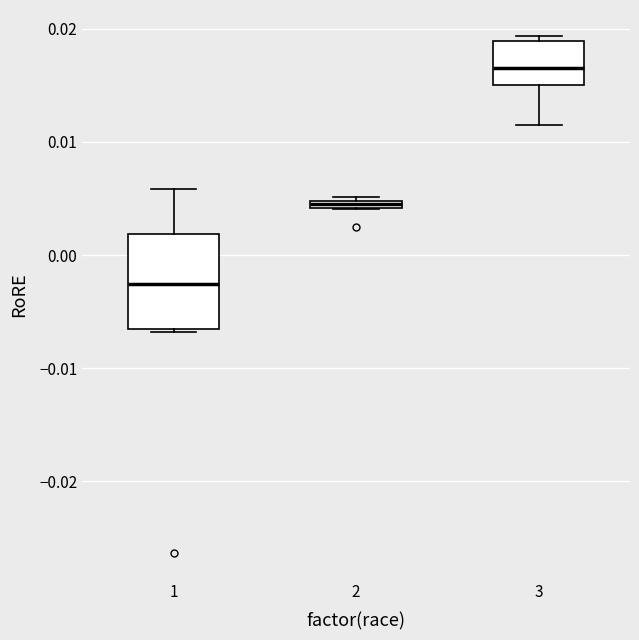

Comparing the boxes themselves (not the whiskers), which one is the tallest?

1